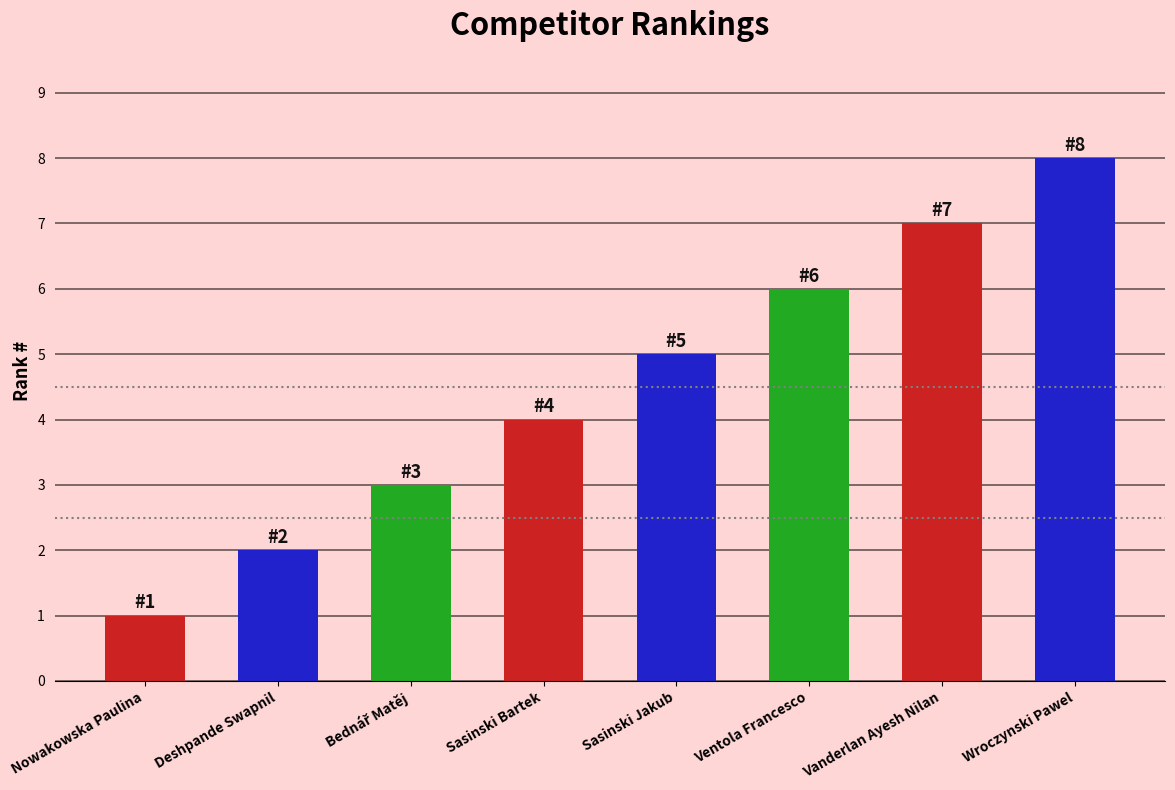

At which category does the chart reach its minimum across all series?

Nowakowska Paulina